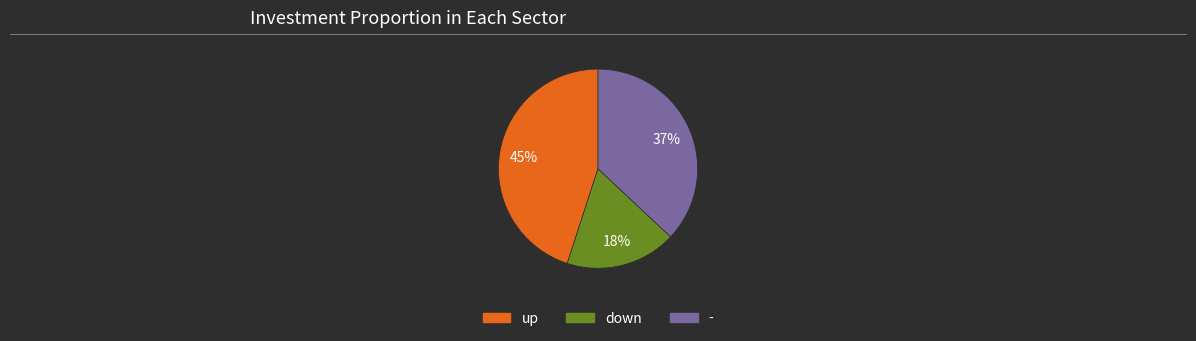

What is the ratio of the value at down to the value at -?

0.5